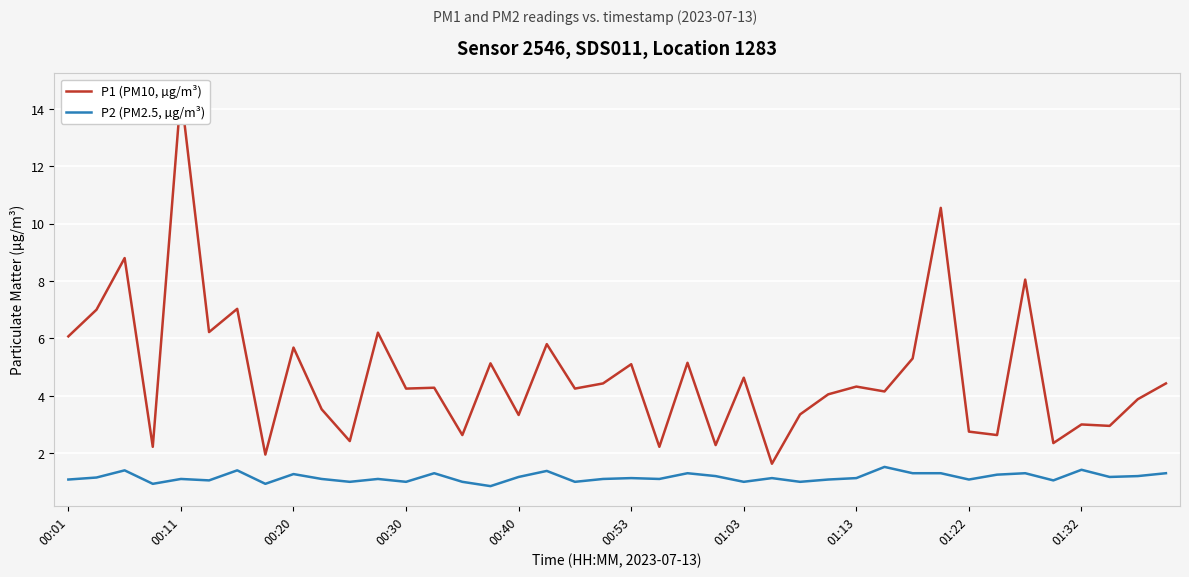

True or false: P2 (PM2.5, µg/m³) and P1 (PM10, µg/m³) intersect in this chart.

False